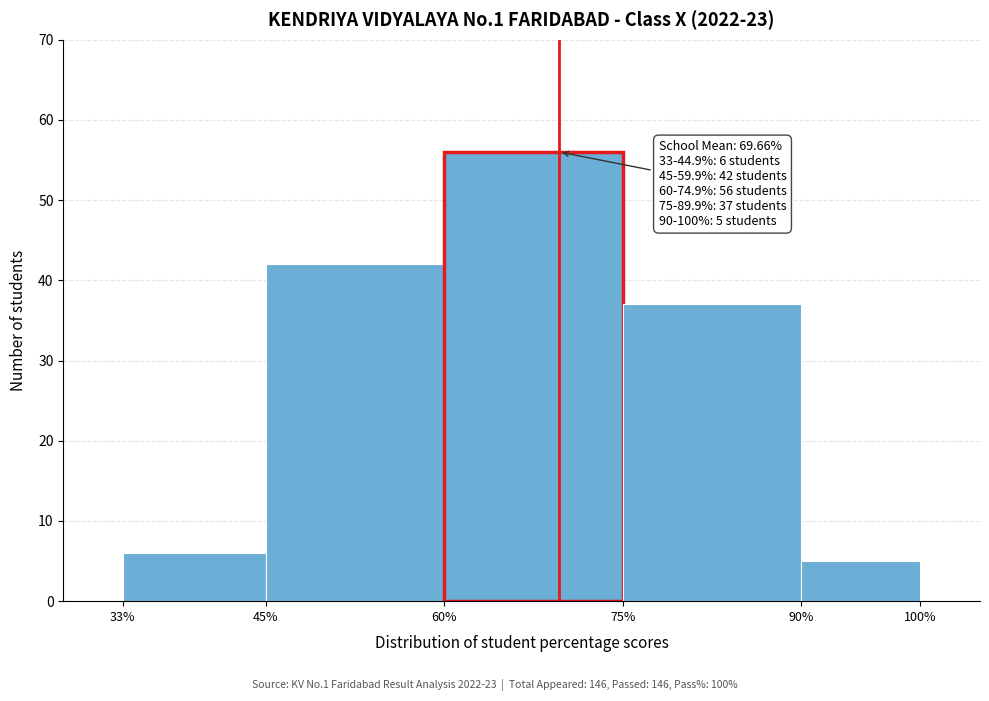

Over which range of the x-axis is the bar tallest?

60% to 75%